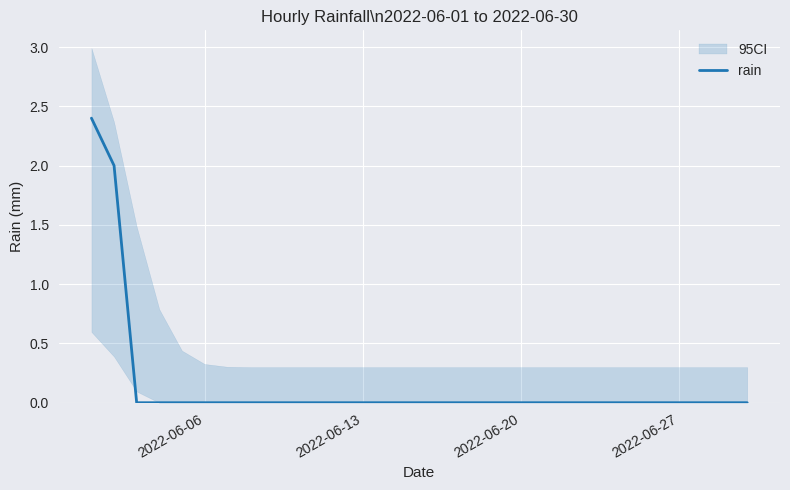

Is it true that the value at 22 is -1.0?

False